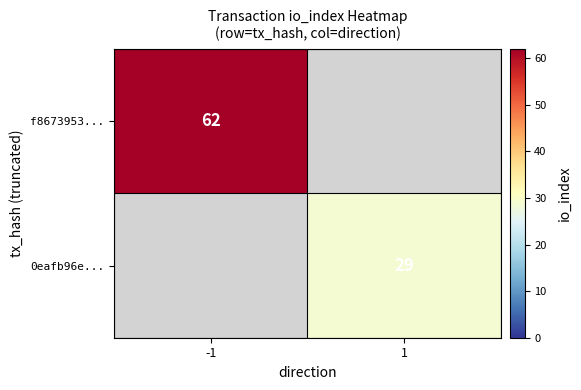

Is it true that 0eafb96e... equals 29 at 1?

True